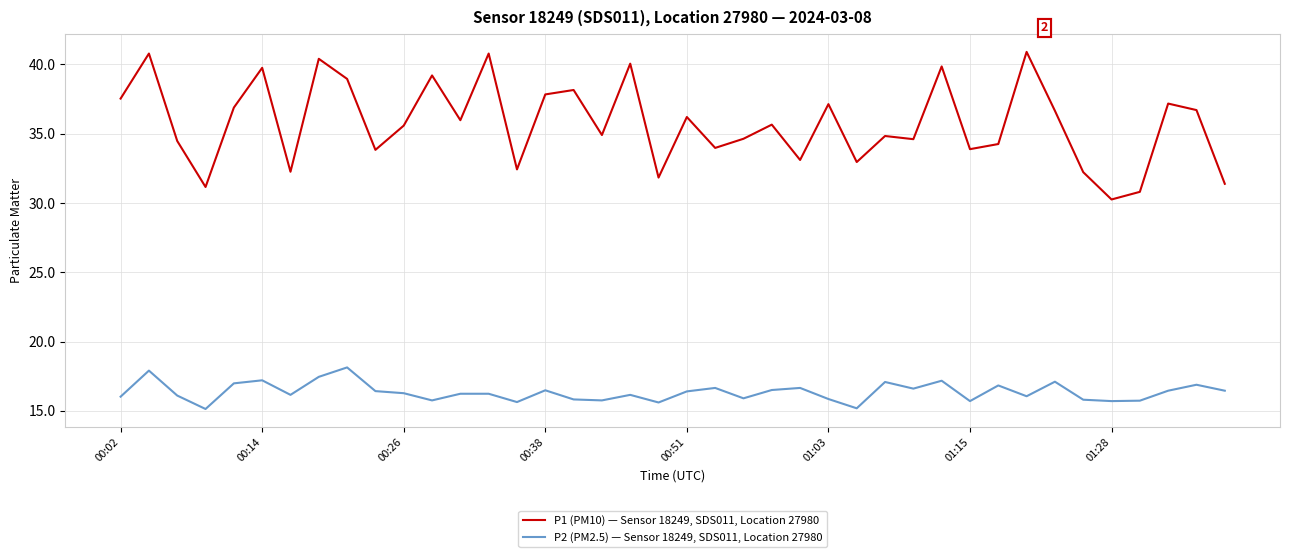

What is the maximum value for P1 (PM10) — Sensor 18249, SDS011, Location 27980?

40.9